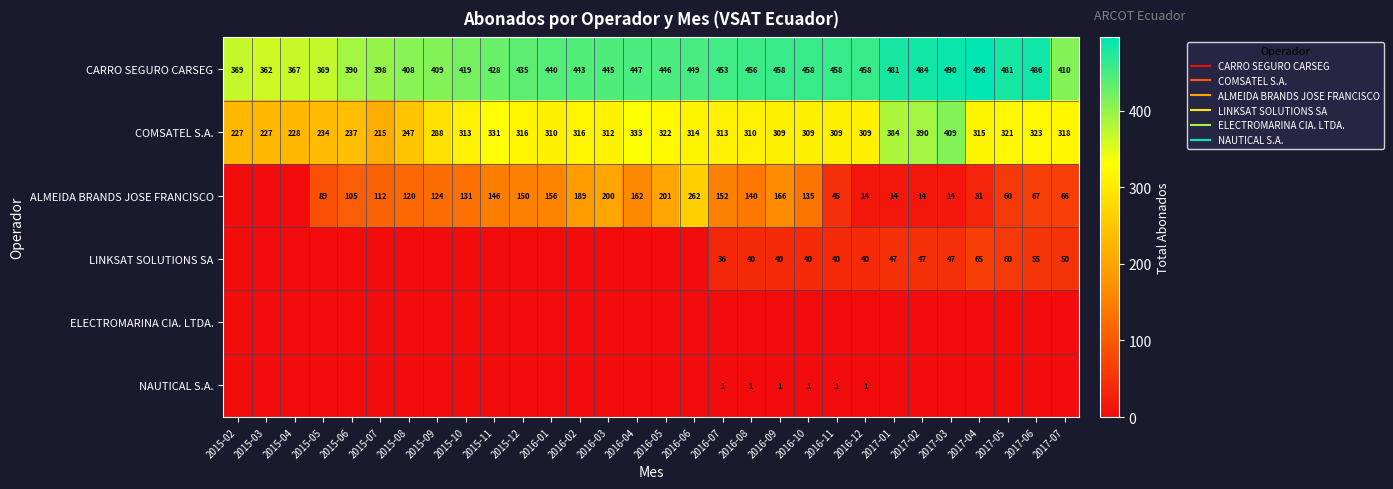

How many data points in COMSATEL S.A. are less than 313?

15